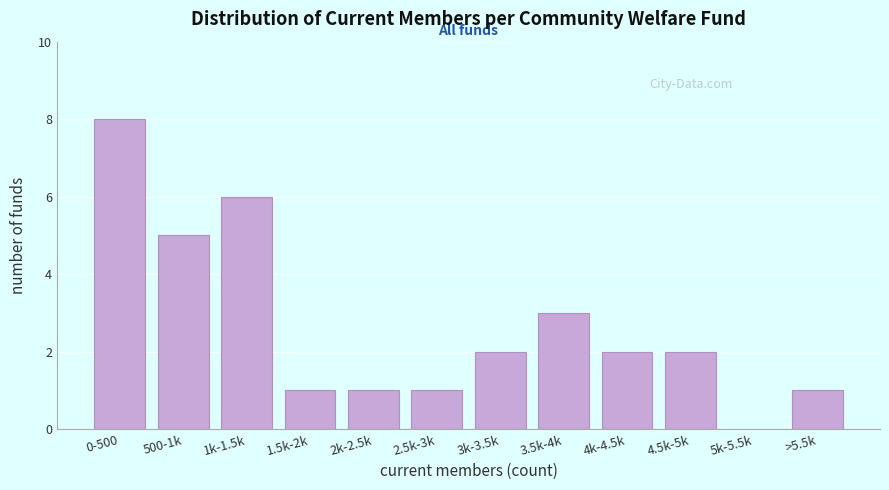

Reading right to left, transcribe all the data shown in this chart.

>5.5k=1	5k-5.5k=0	4.5k-5k=2	4k-4.5k=2	3.5k-4k=3	3k-3.5k=2	2.5k-3k=1	2k-2.5k=1	1.5k-2k=1	1k-1.5k=6	500-1k=5	0-500=8